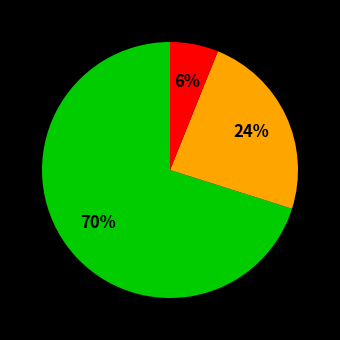

Is there a majority slice in this chart?

Yes